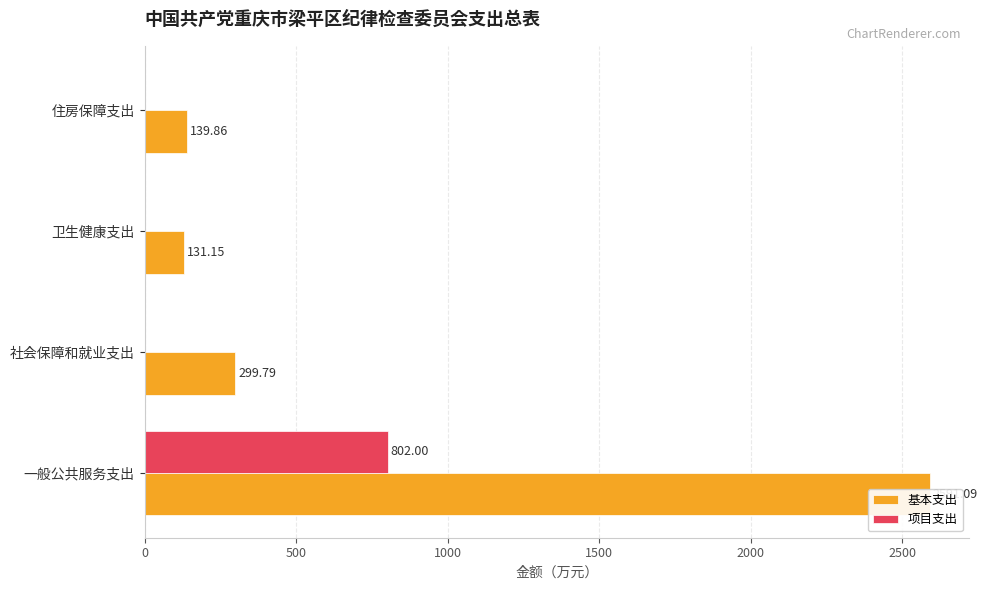

What is the value of the 基本支出 bar at the 3rd from the left?

131.2